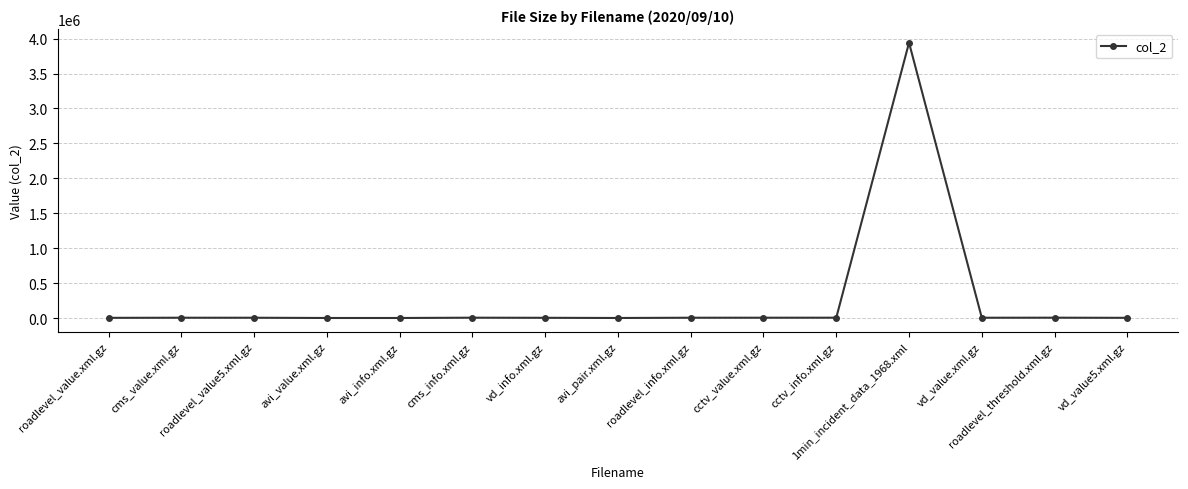

Does the chart display data point markers on the line(s)?

Yes